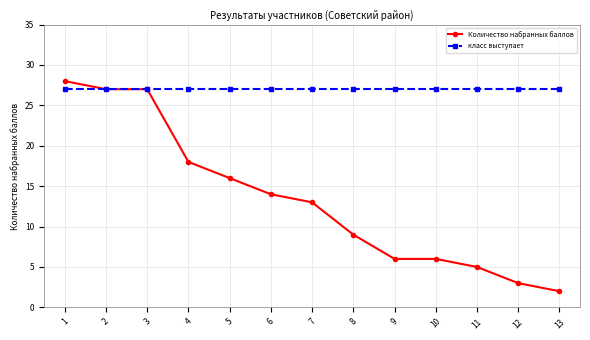

What are all the series names shown in the legend?

Количество набранных баллов, класс выступает